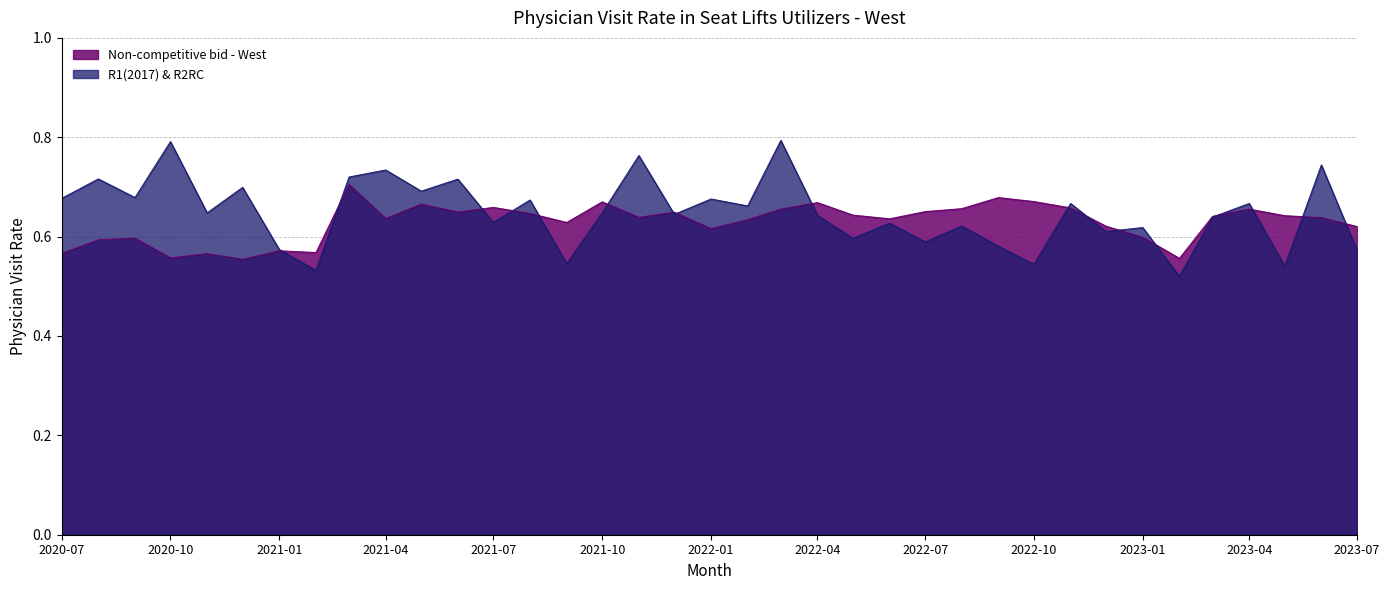

Is it true that R1(2017) & R2RC equals 0.8 at 2020-10?

True